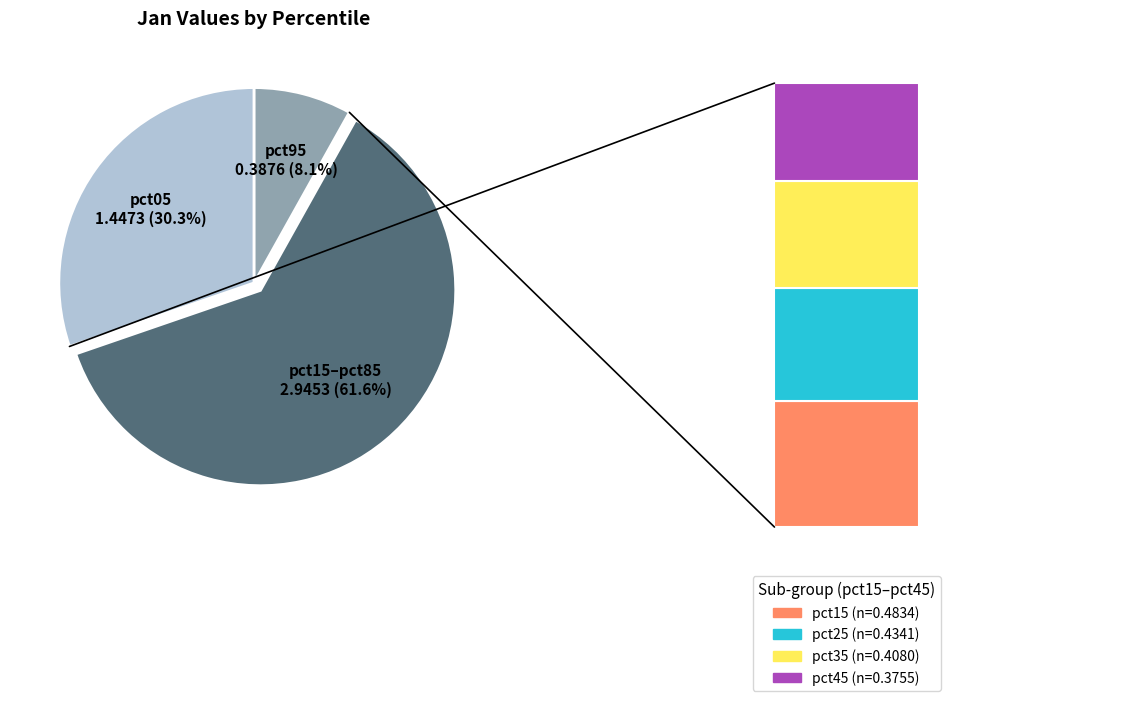

To the nearest percent, what is the combined percentage of pct05 and pct35?

39%